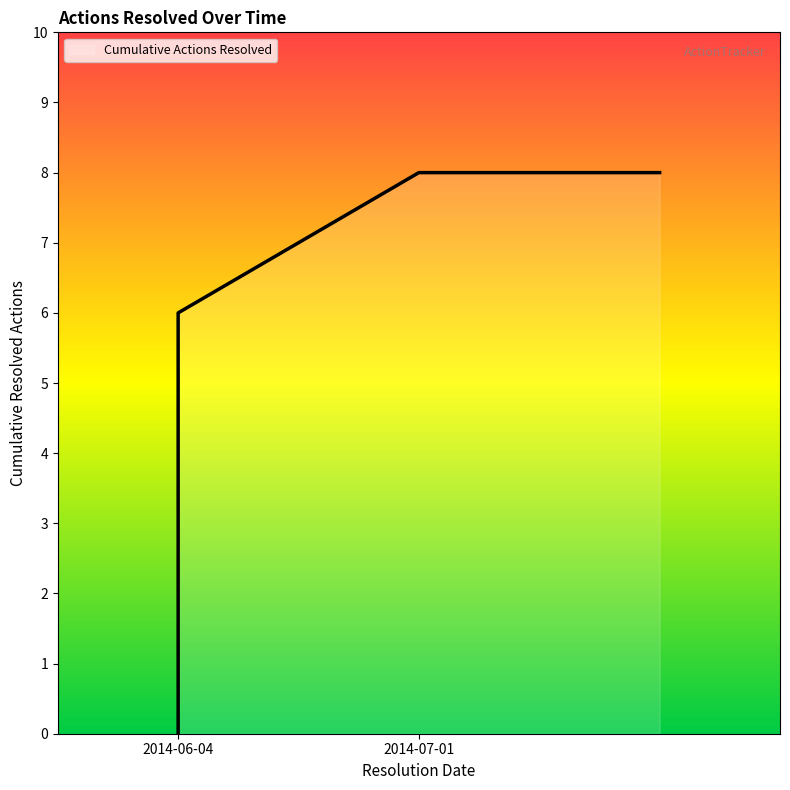

The value at 2014-06-04 is 184. True or false?

False